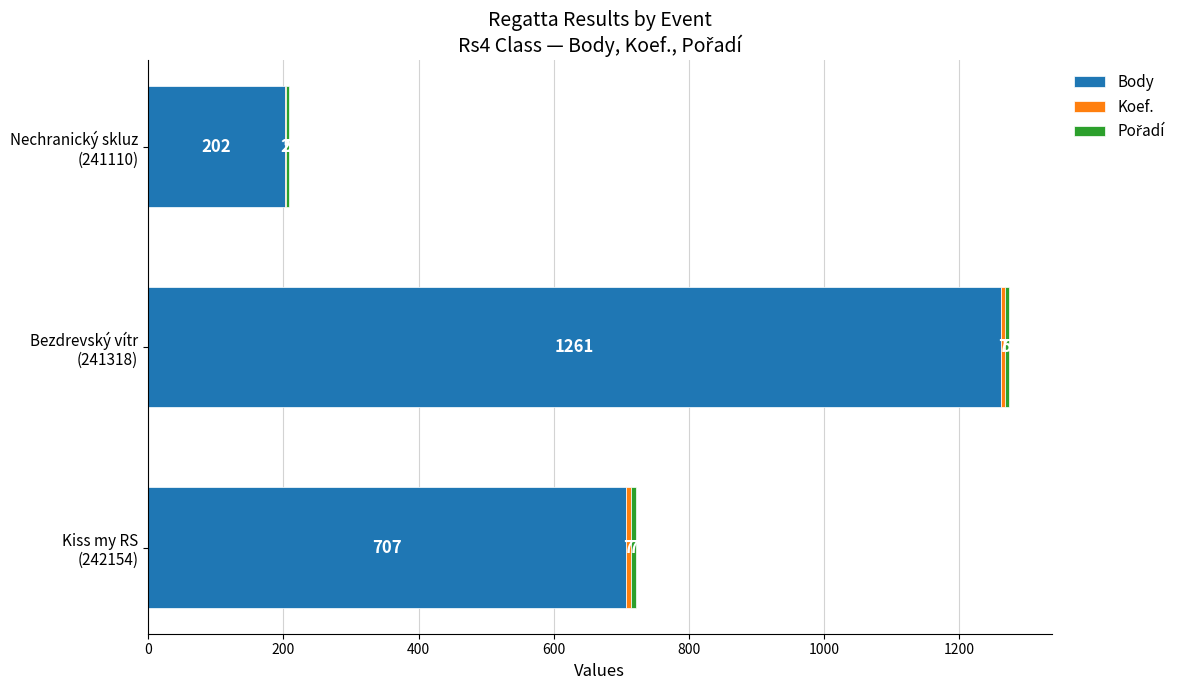

How many series are shown in this chart?

3